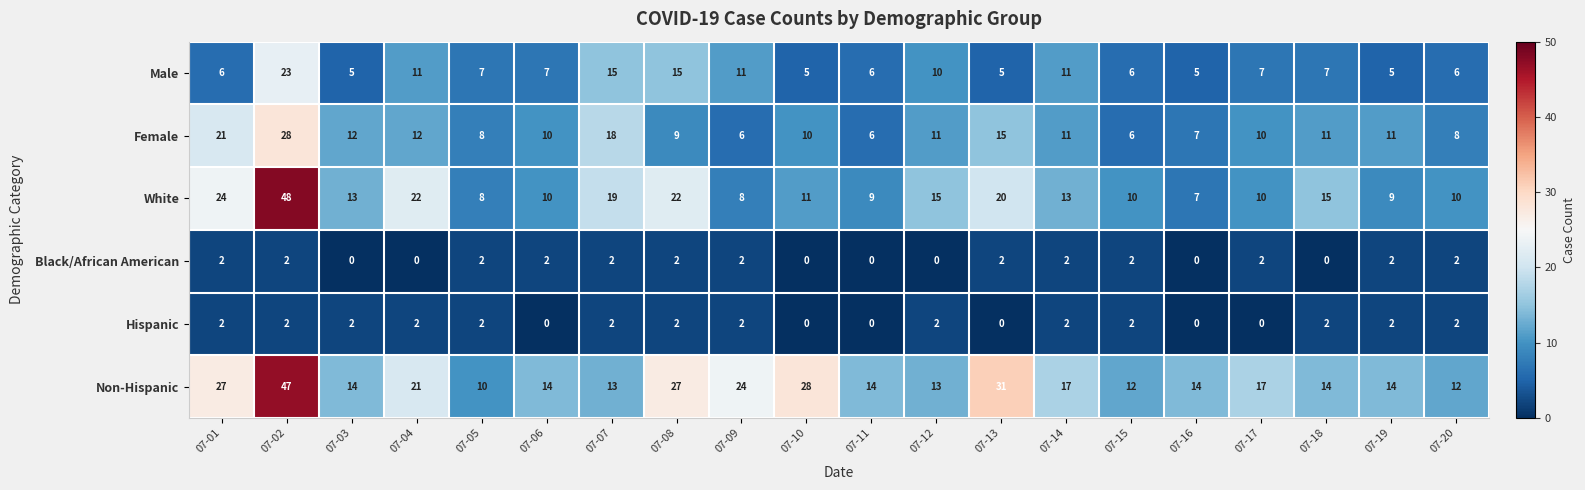

What is the greatest value displayed?

48